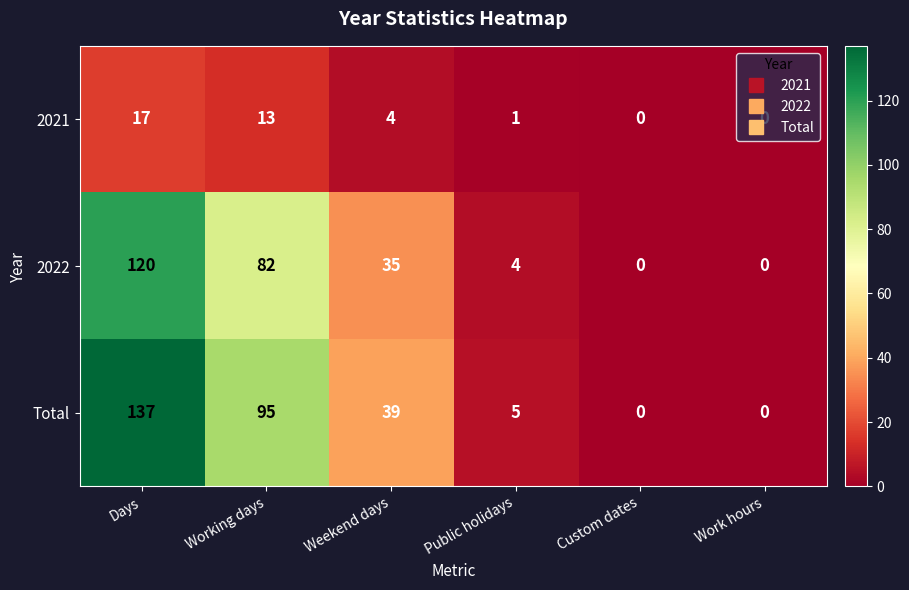

Where is 2021 nearest to the value 8?

Weekend days